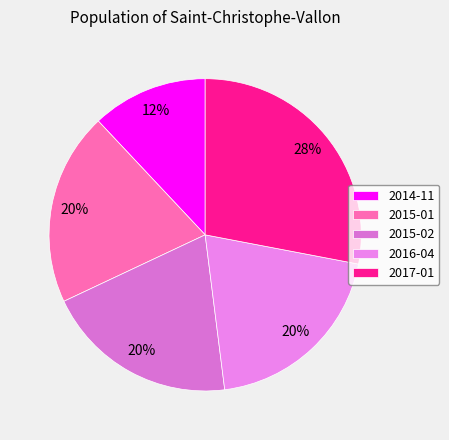

To the nearest percent, what is the difference between the 2014-11 and 2015-02 slice percentages?

8%